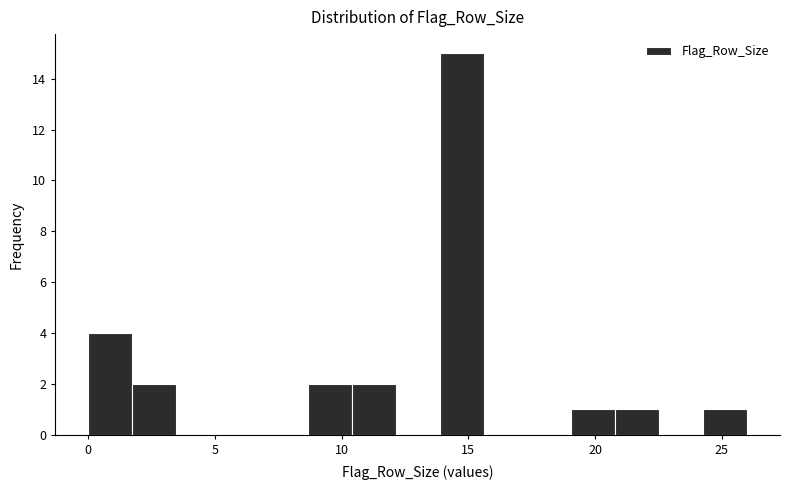

Read against the x-axis, roughly where is the centre of the tallest bar?

14.5